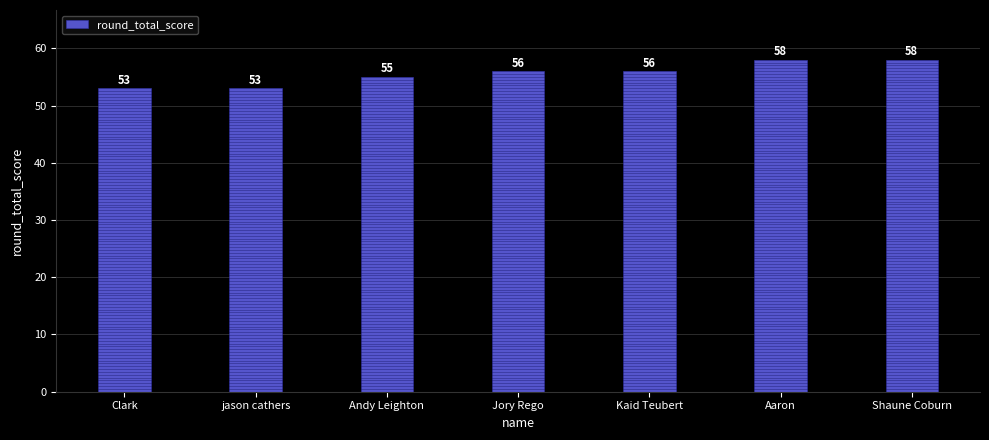

The value at Aaron is 58. True or false?

True